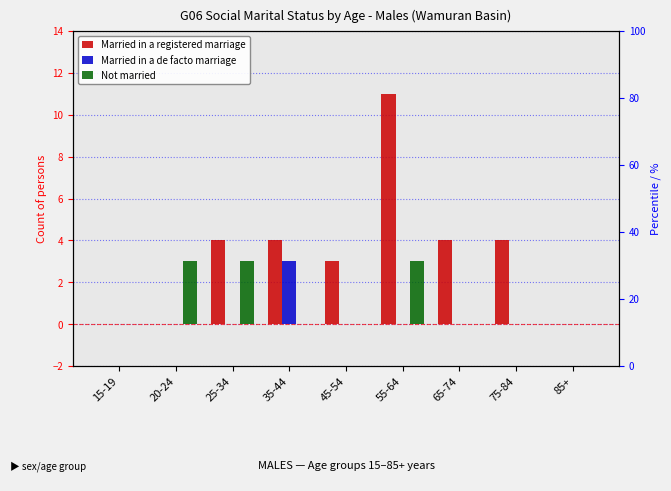

List the series in order of their peak value, highest first.

Married in a registered marriage, Married in a de facto marriage, Not married